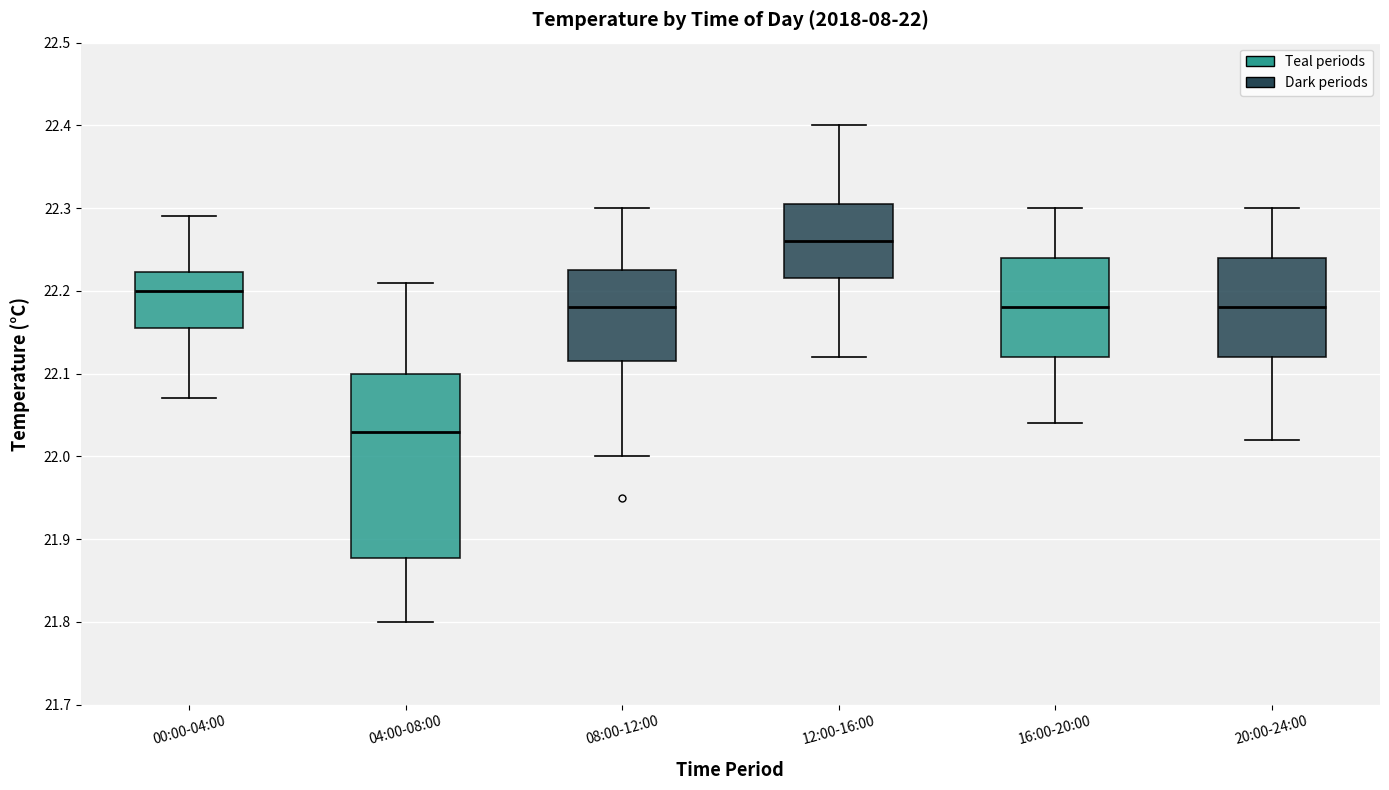

Which box's median line is the lowest?

04:00-08:00